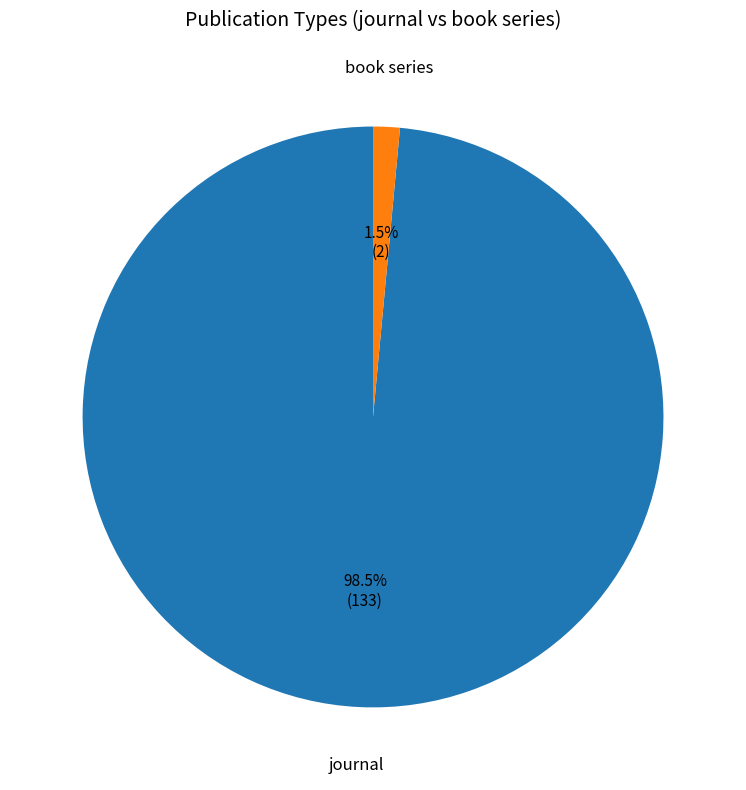

Do journal and book series together represent more than half of the pie?

Yes